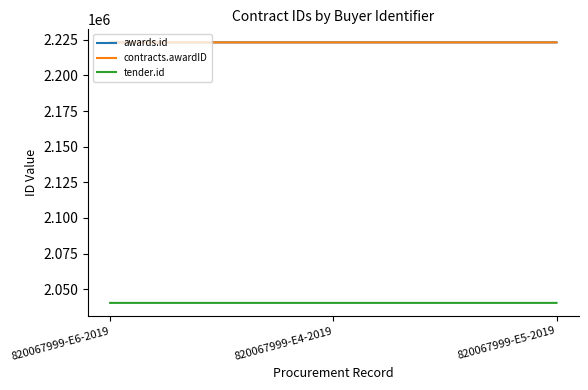

Does the chart have visible grid lines?

No